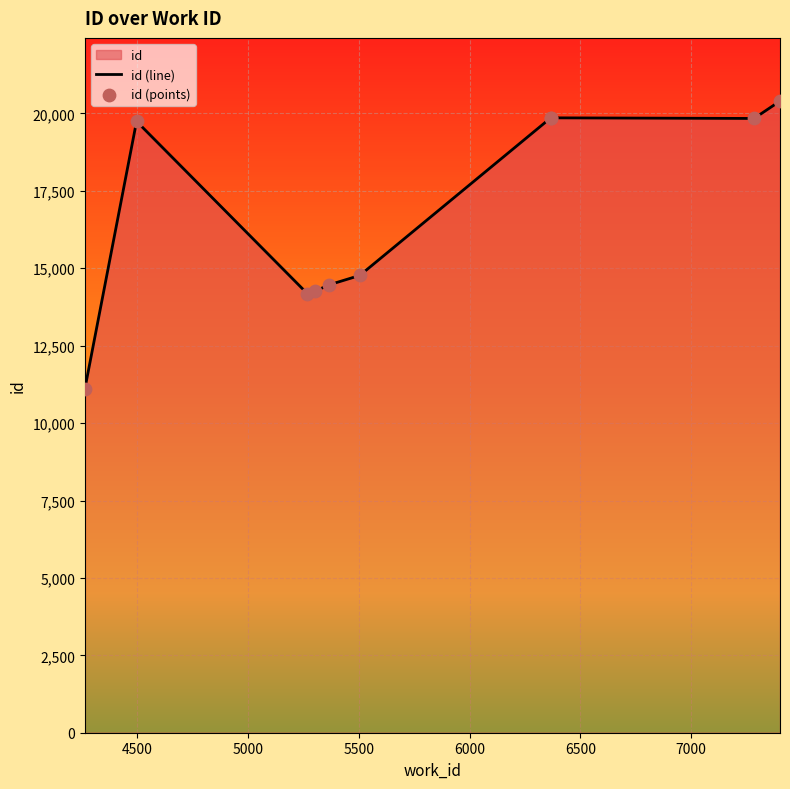

Which series has the largest total across all categories?

id (line)